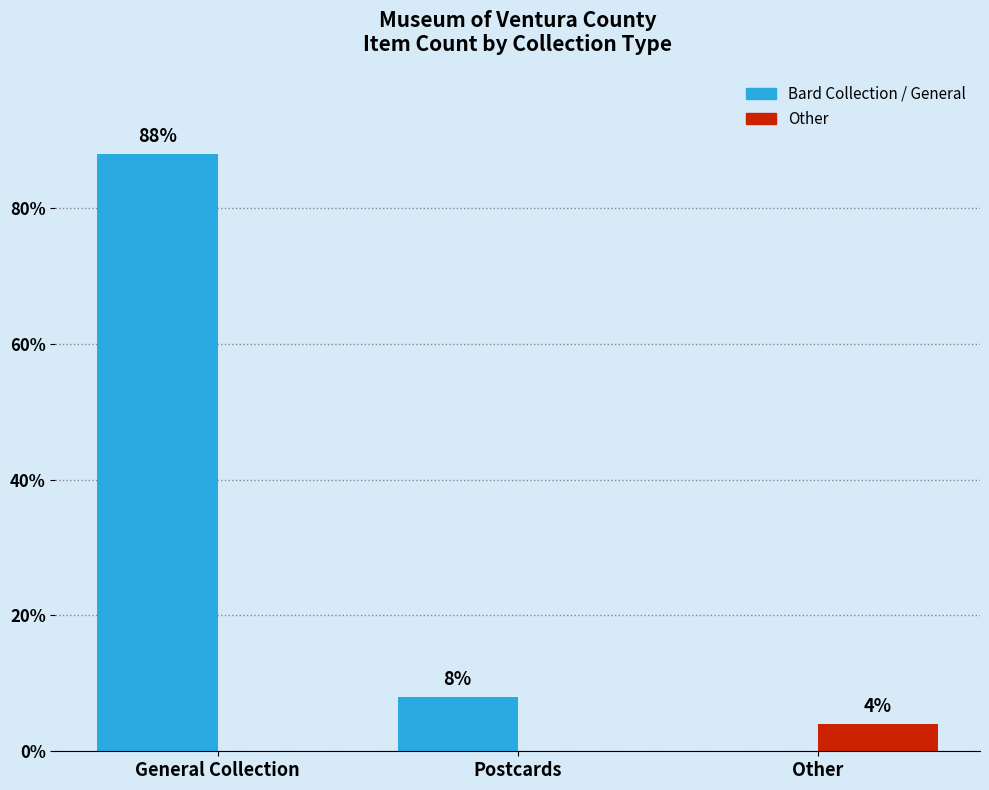

The value of Other at General Collection is 0. True or false?

True